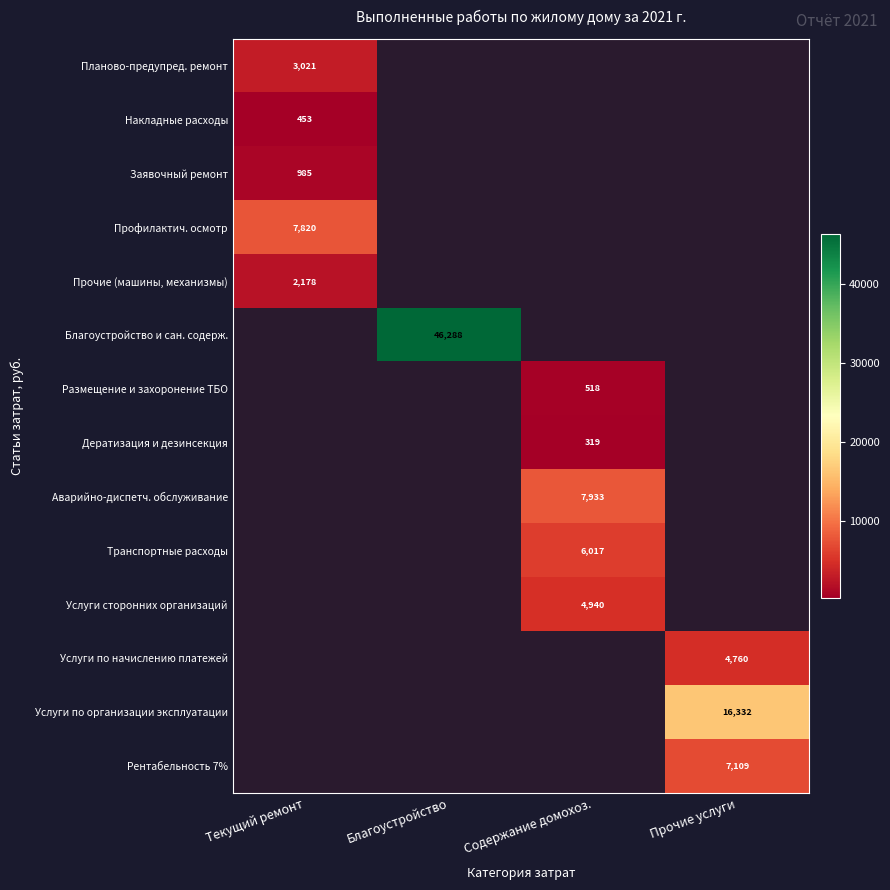

What is the greatest value displayed?

46288.0